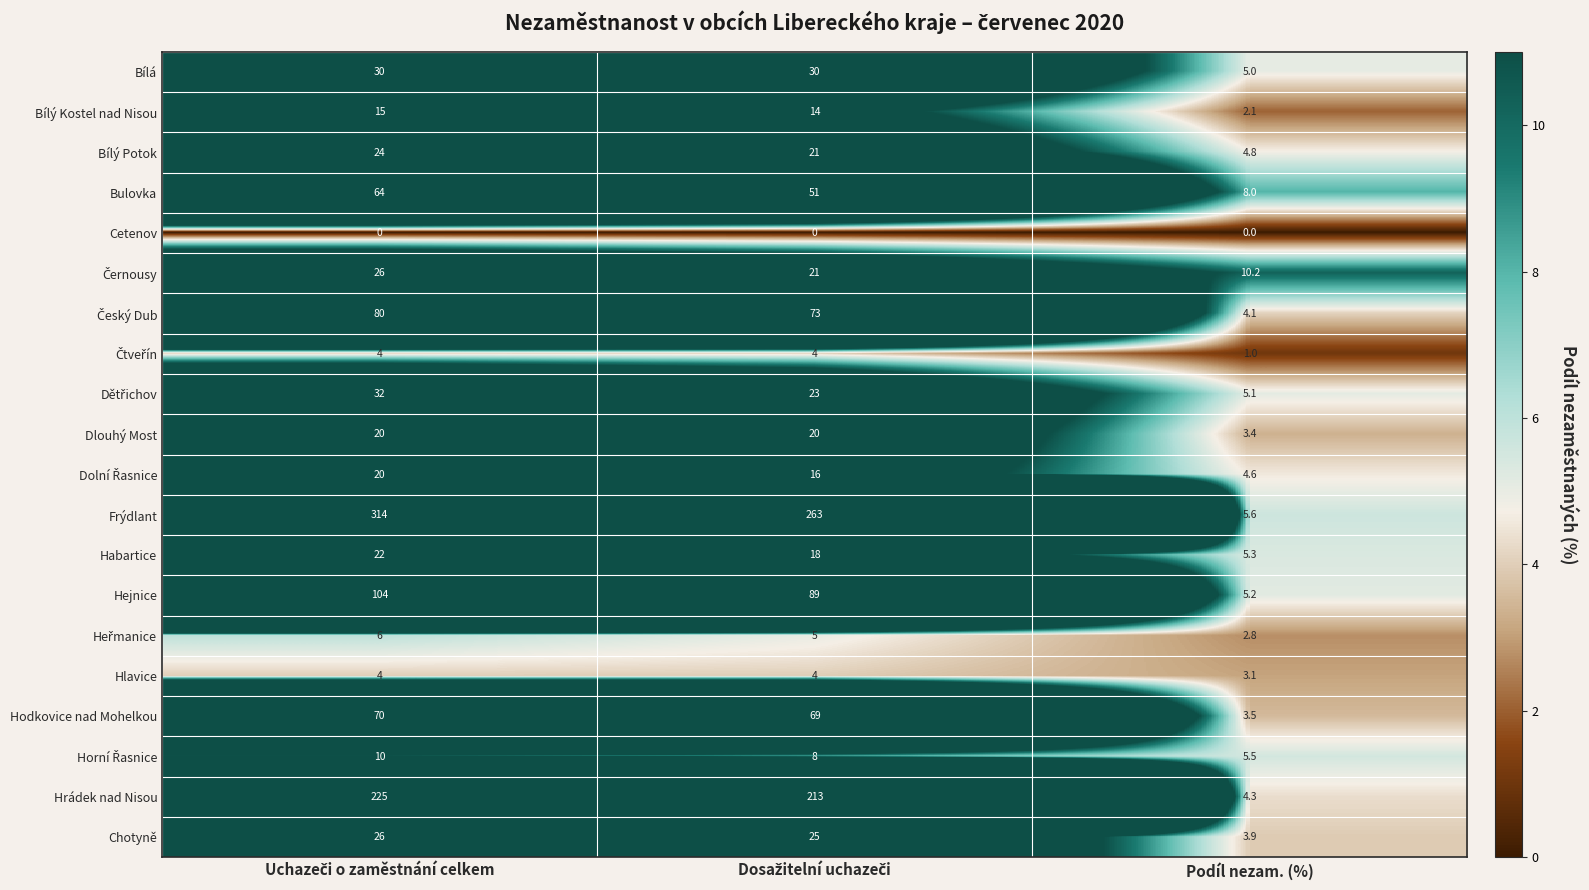

What is the sum of all Habartice values?

45.3